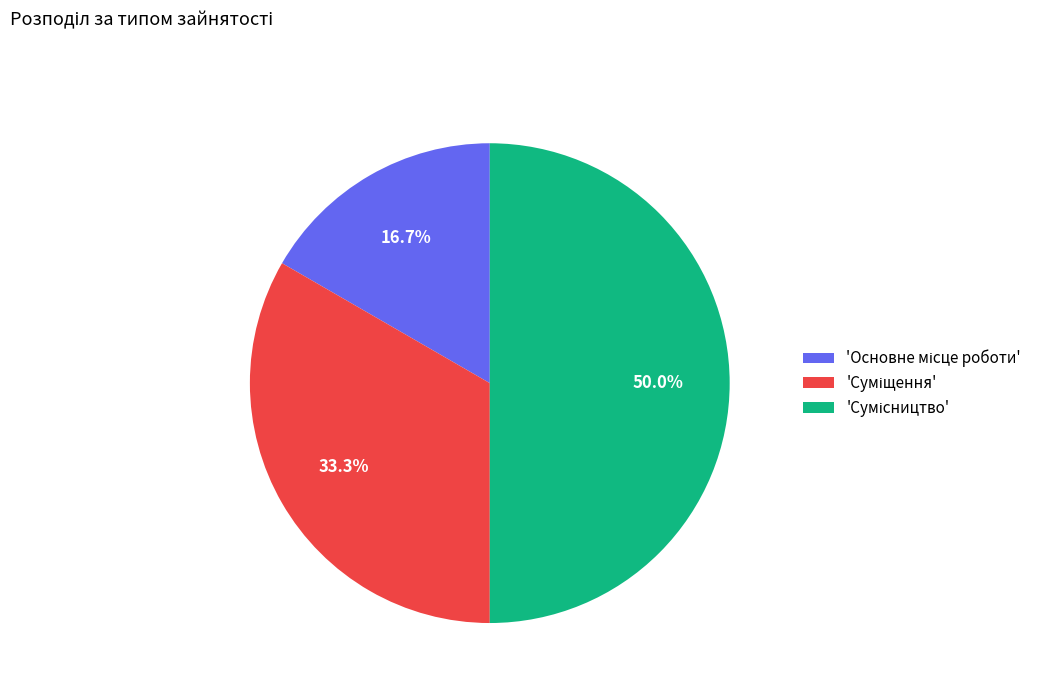

Which slice is the largest?

Сумісництво